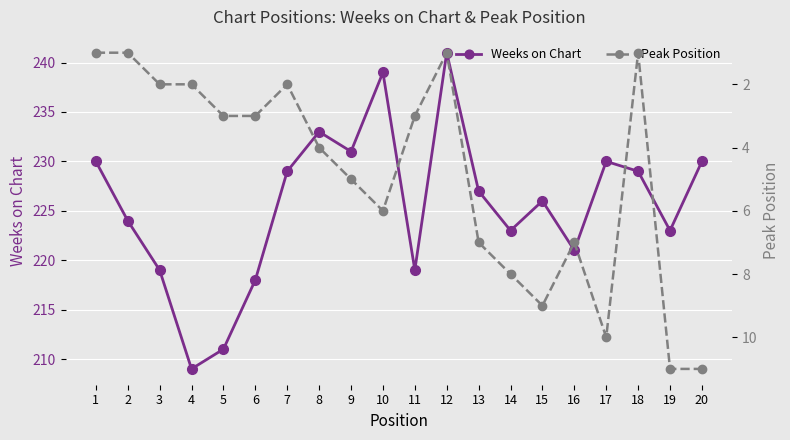

How many lines are shown in the chart?

2